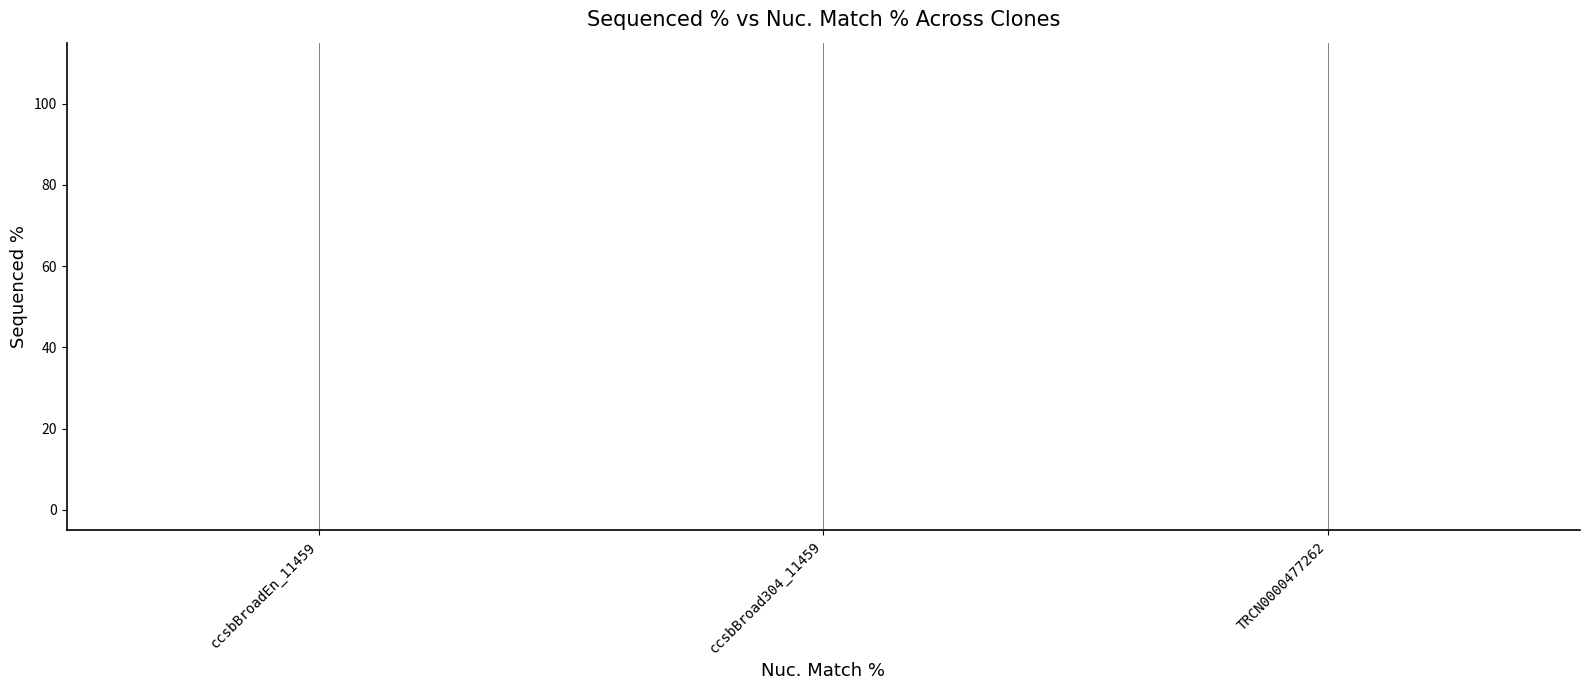

What is the label of the 1st point from the left?

ccsbBroadEn_11459